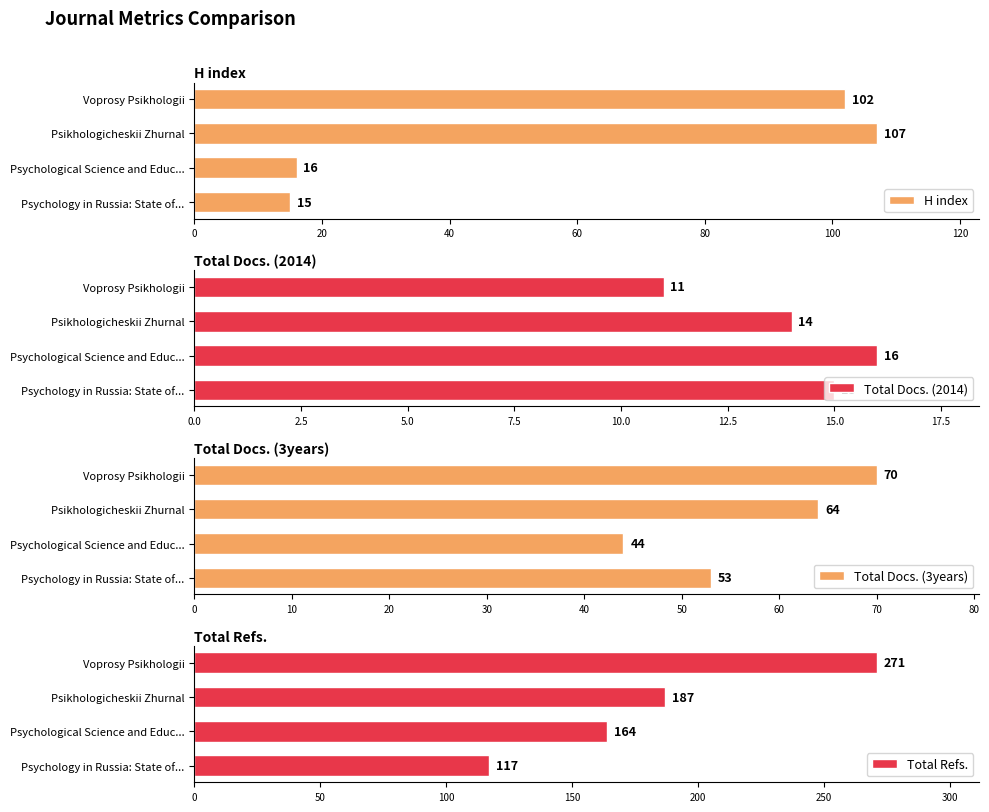

List the labels in order of H index value, largest first.

Psikhologicheskii Zhurnal, Voprosy Psikhologii, Psychological Science and Educ..., Psychology in Russia: State of...